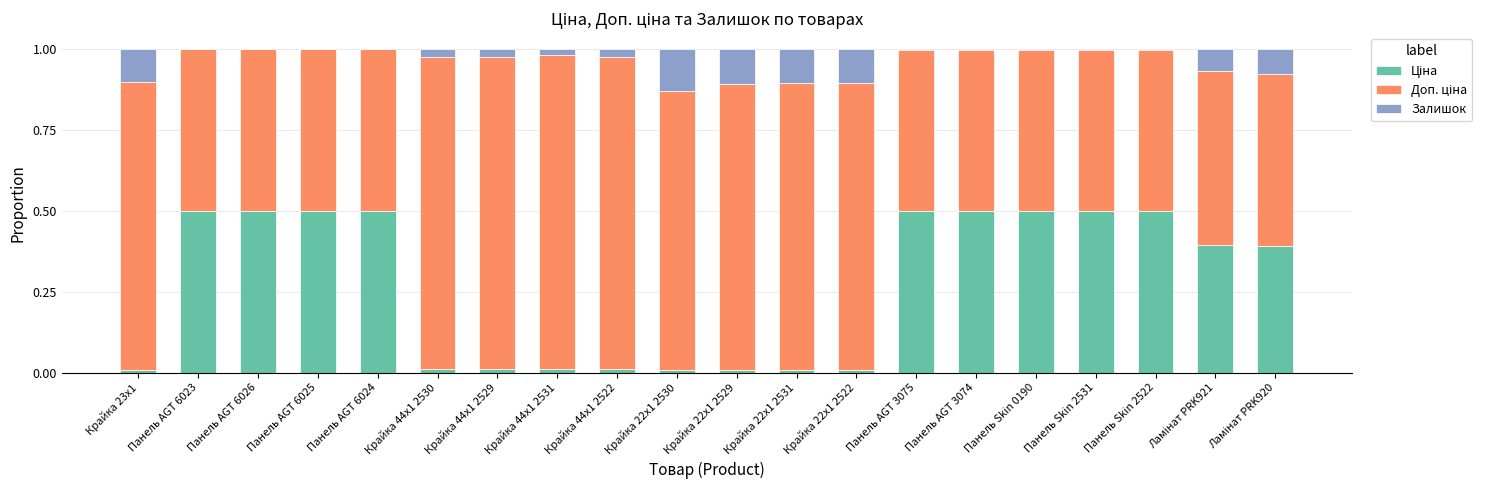

Are the bars grouped side by side (vs. stacked)?

No